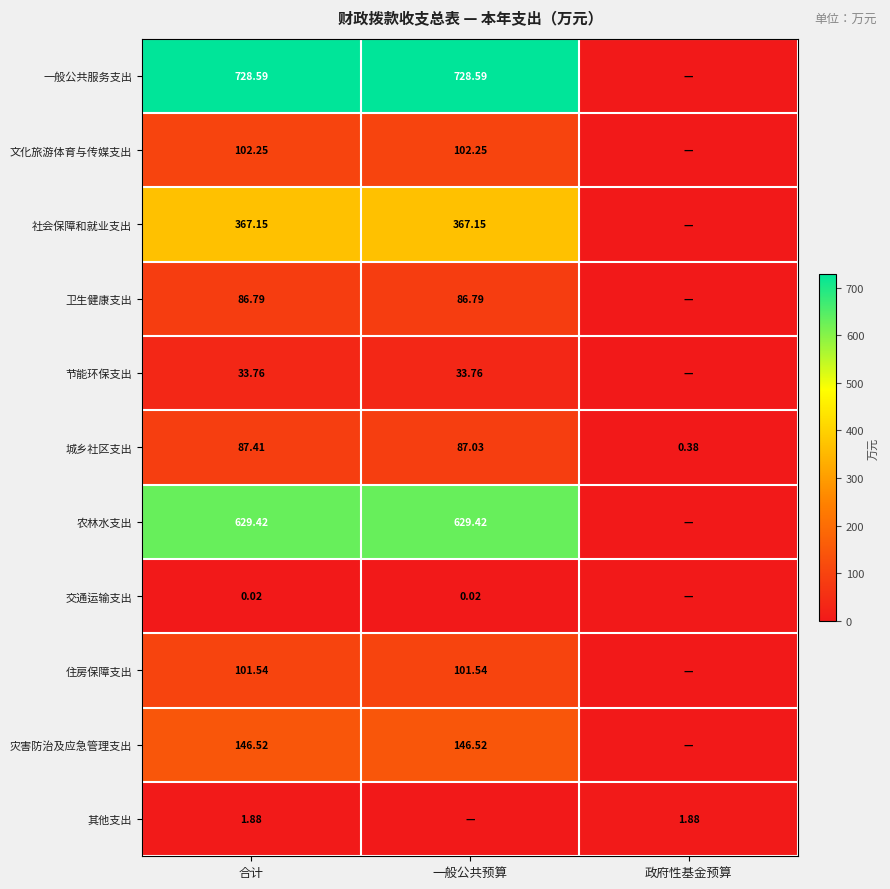

Is the value of 农林水支出 at 合计 greater than the value of 文化旅游体育与传媒支出 at 一般公共预算?

Yes